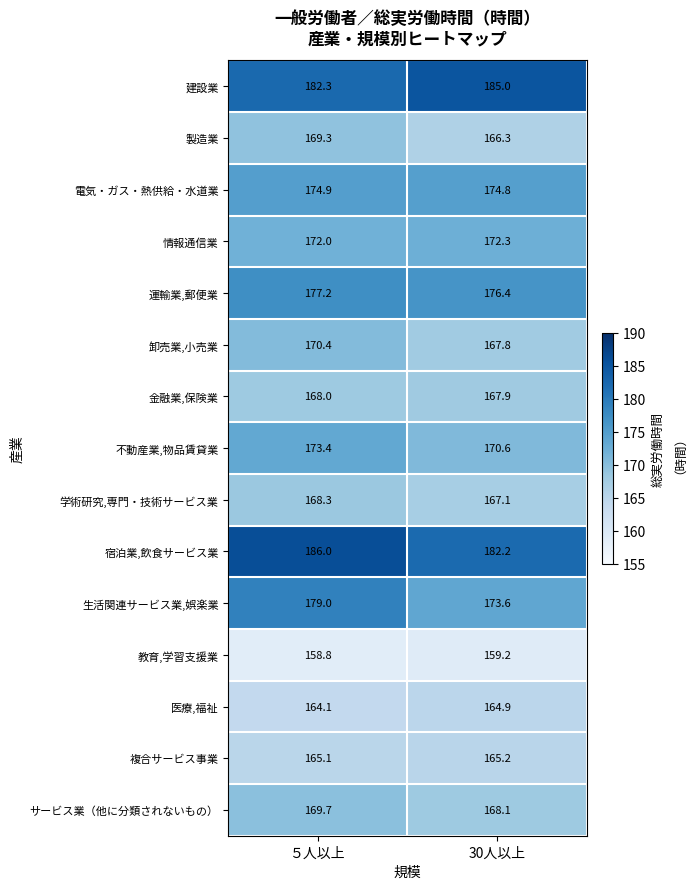

What is the maximum value for 生活関連サービス業,娯楽業?

179.0